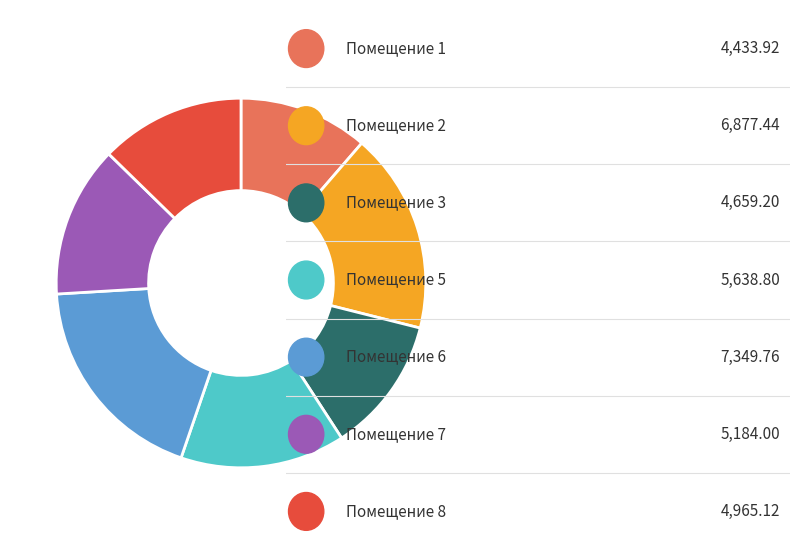

Does any single category account for the majority?

No